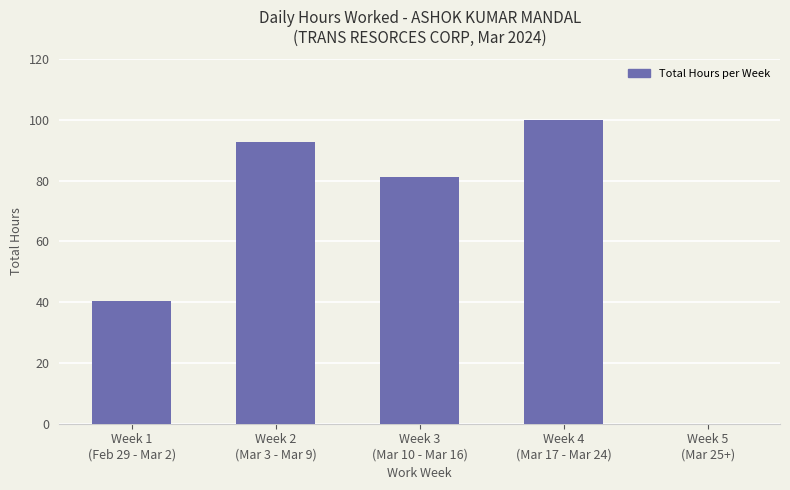

What is the sum of all values?

314.4